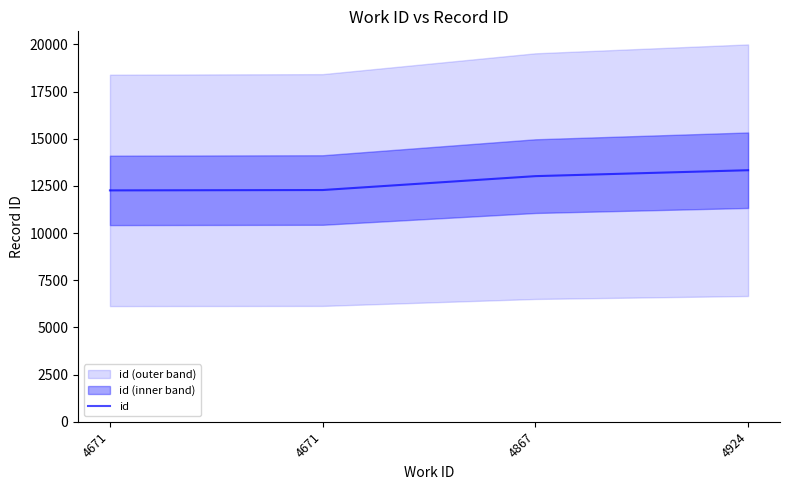

Which has a higher value, 4924 or 4867?

4924